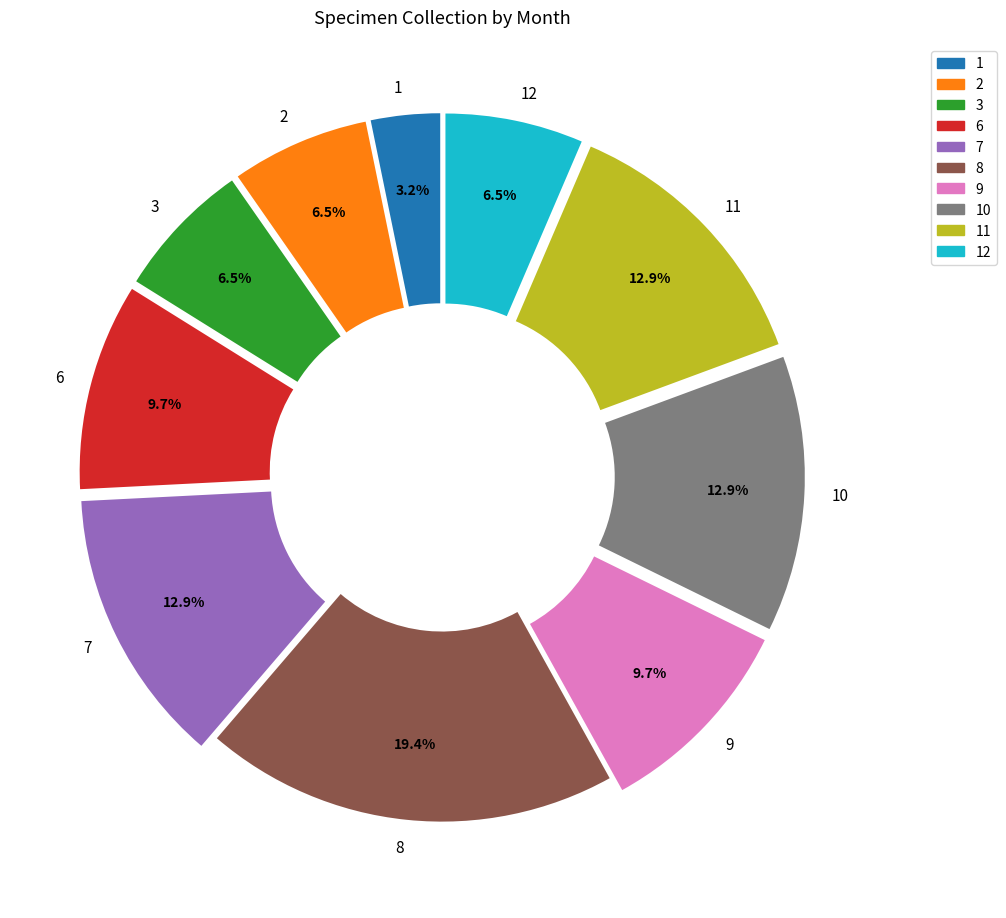

Which category has the biggest portion of the pie?

8